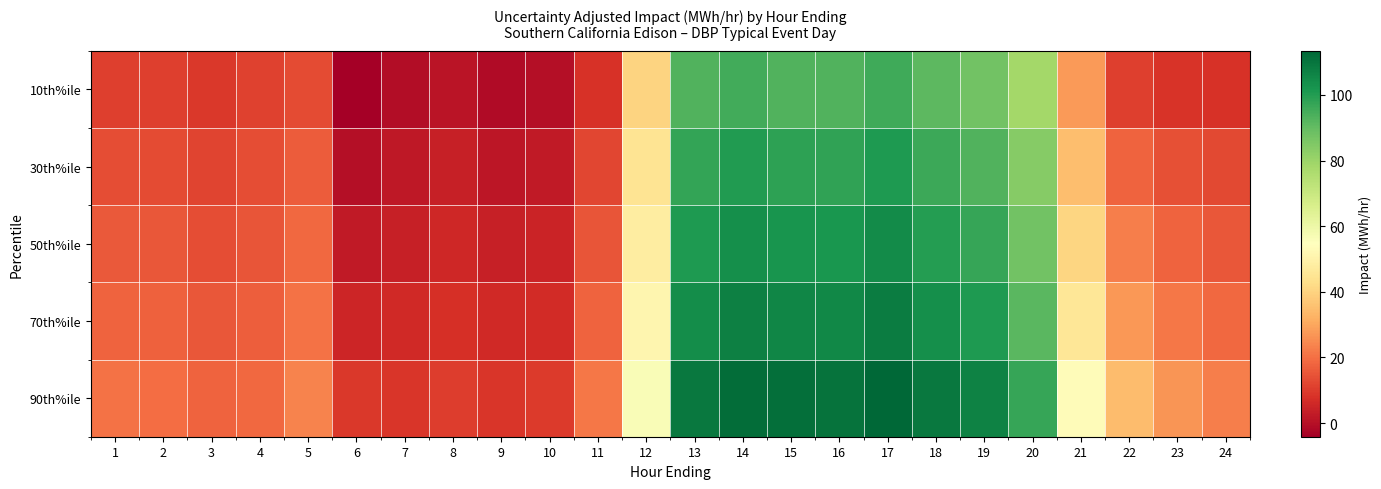

What is the greatest value displayed?

113.4